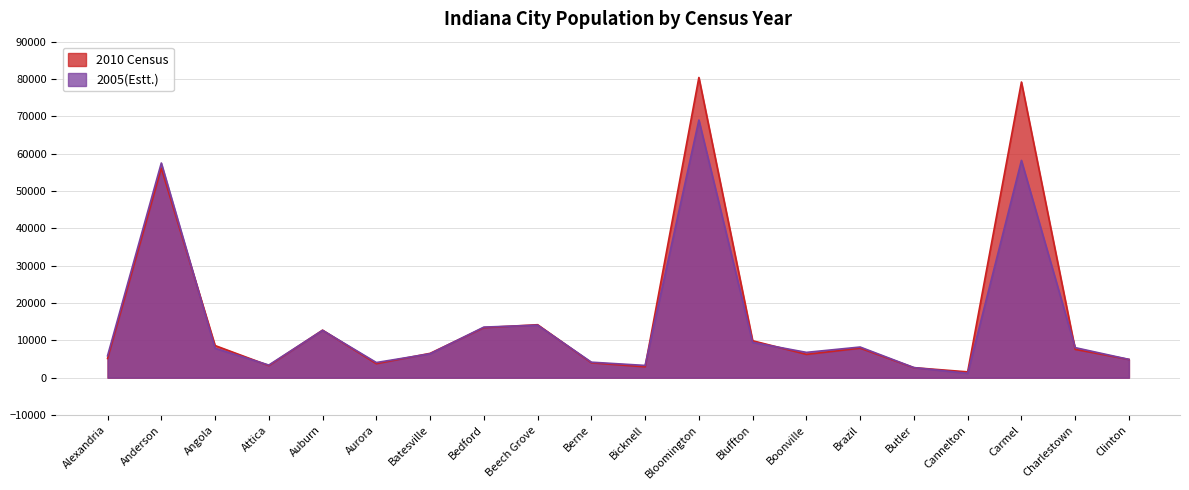

What is the difference between the highest and lowest values at Bloomington?

11388